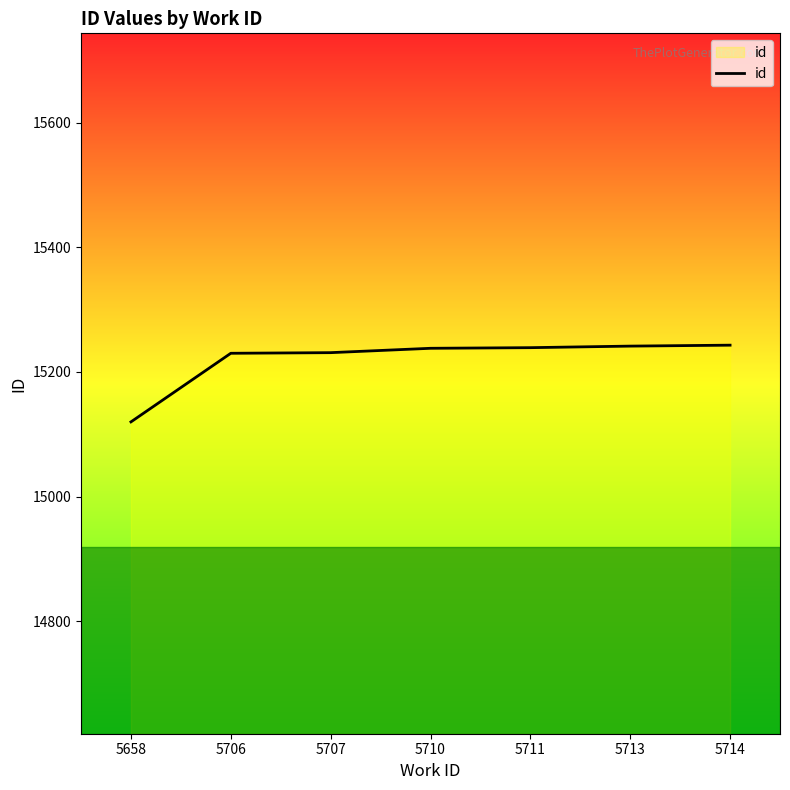

What is the sum of all values?

106542.5